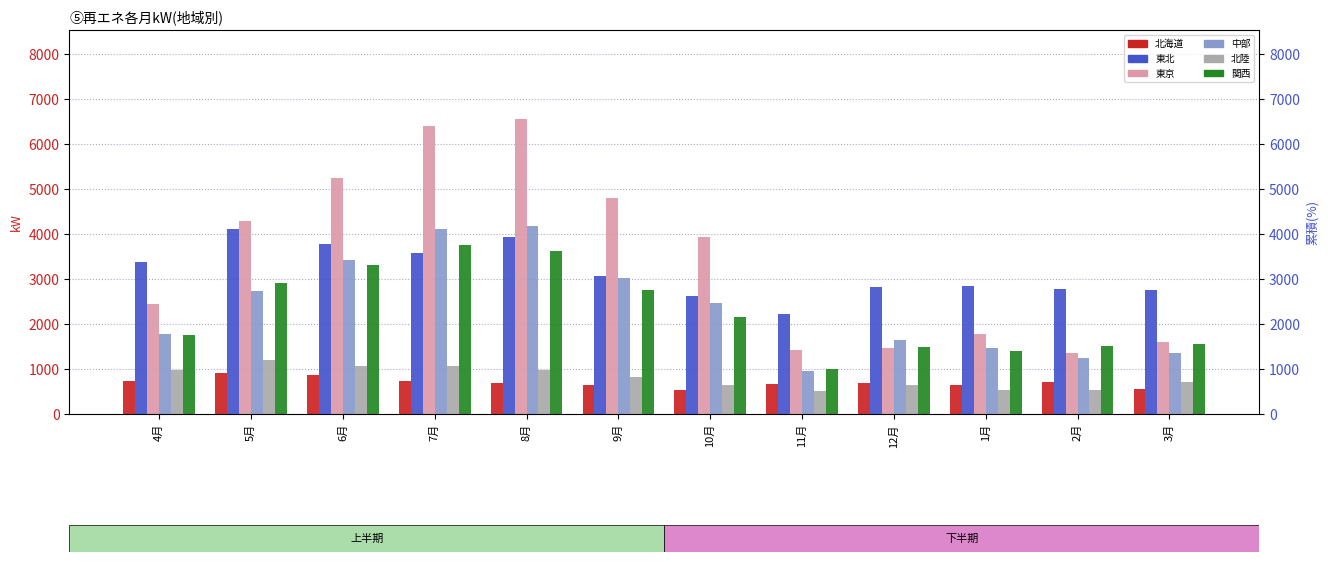

At how many categories does at least one series exceed 670?

12